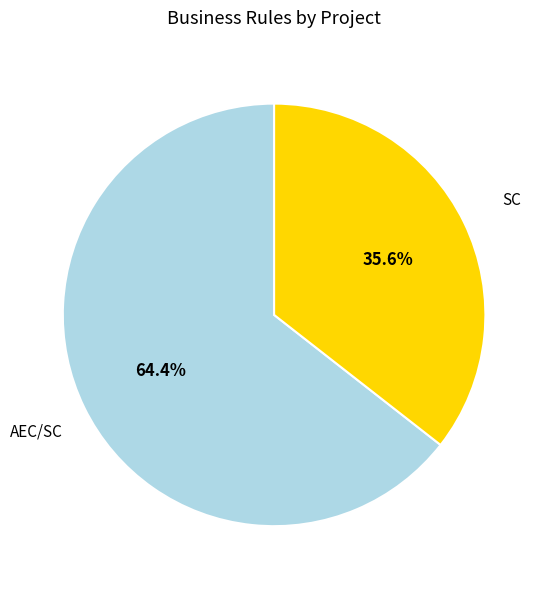

Is there any slice that represents more than half of the pie?

Yes